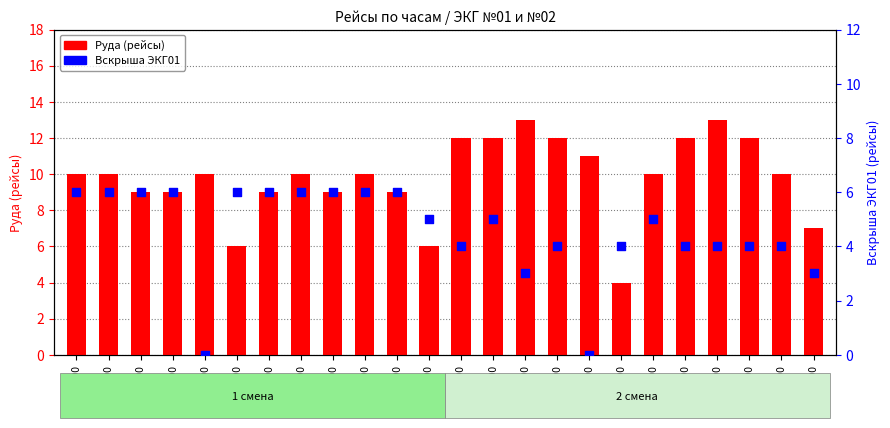

What is the total value across all series at 18:00?

16